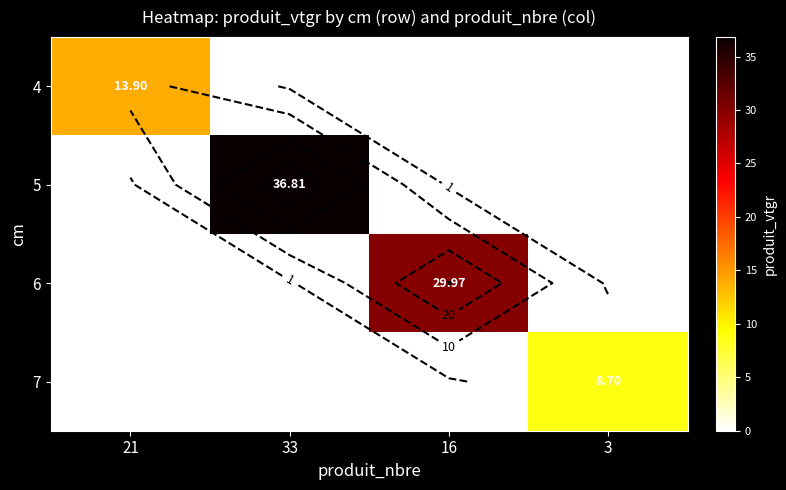

What is the total value across all series at 21?

13.9